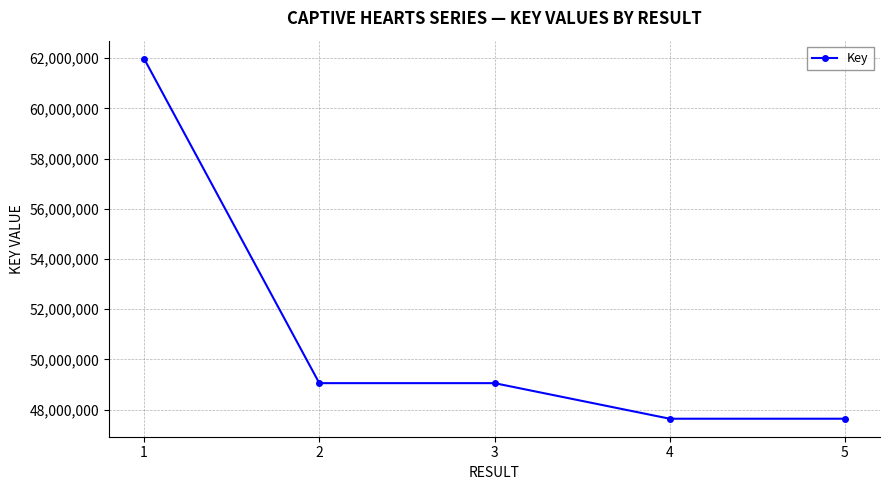

What is the ratio of the value at 4 to the value at 2?

1.0